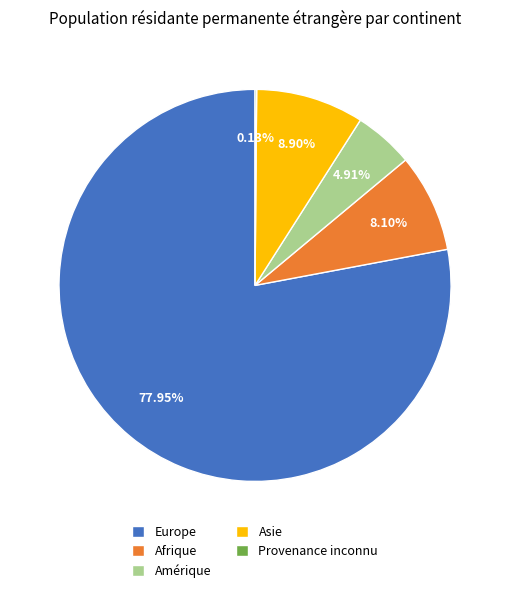

Approximately how many times larger is the value at Asie compared to Europe?

0.1